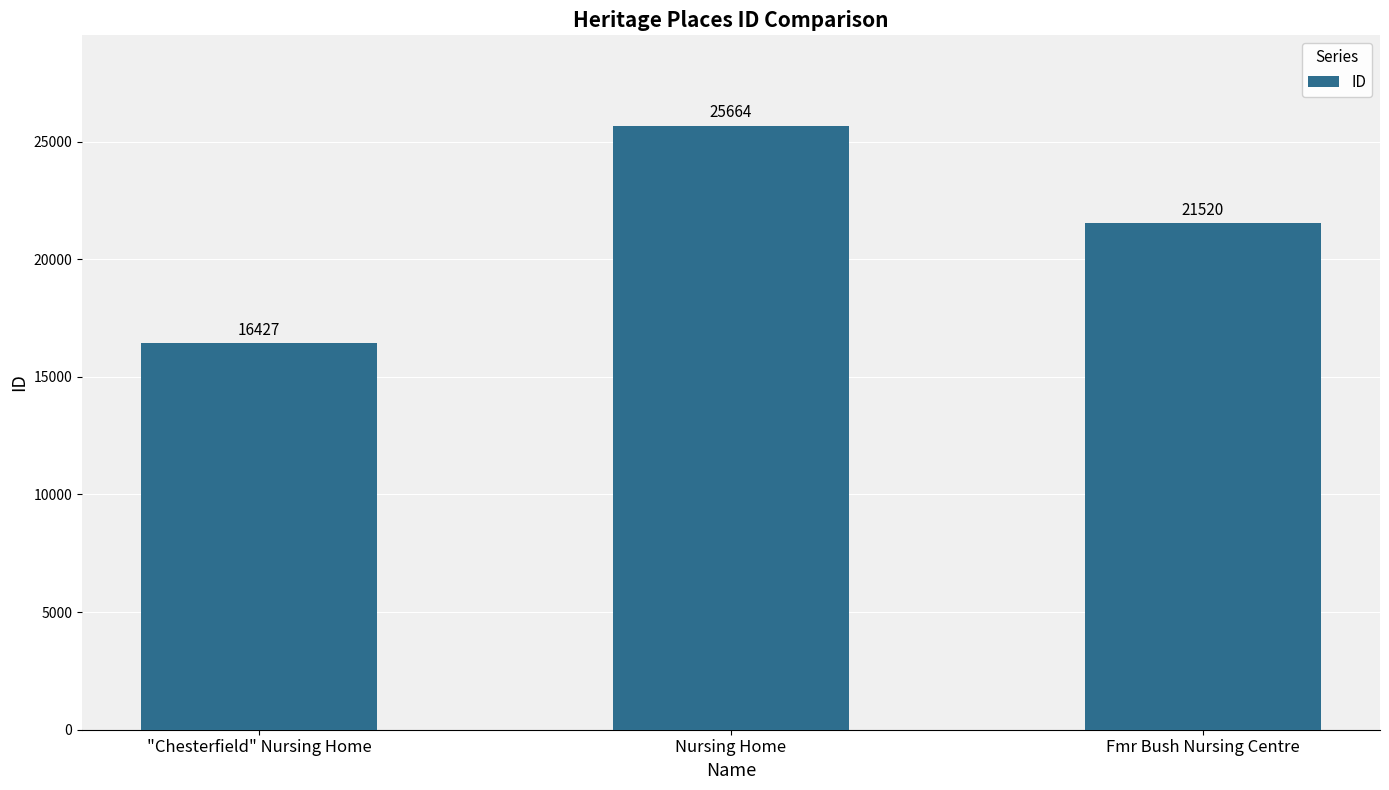

Is it true that the value at Nursing Home is 25664?

True